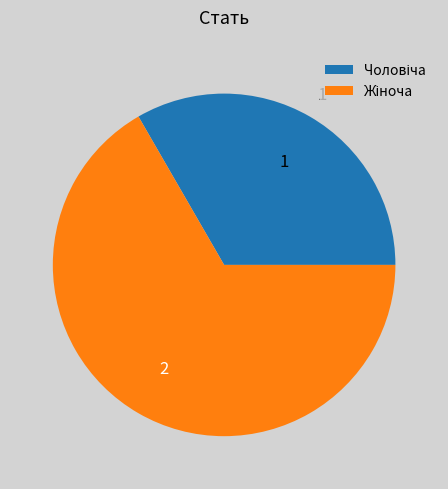

Does any single category account for the majority?

Yes